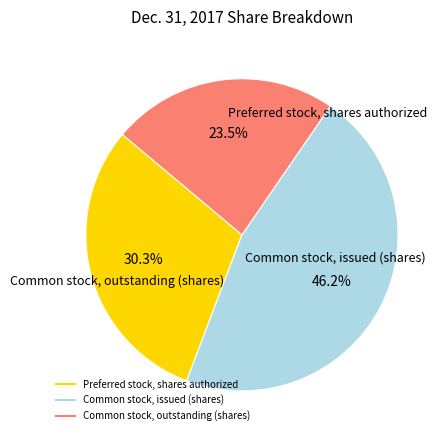

Does Common stock, issued (shares) account for over 50% of the chart?

No